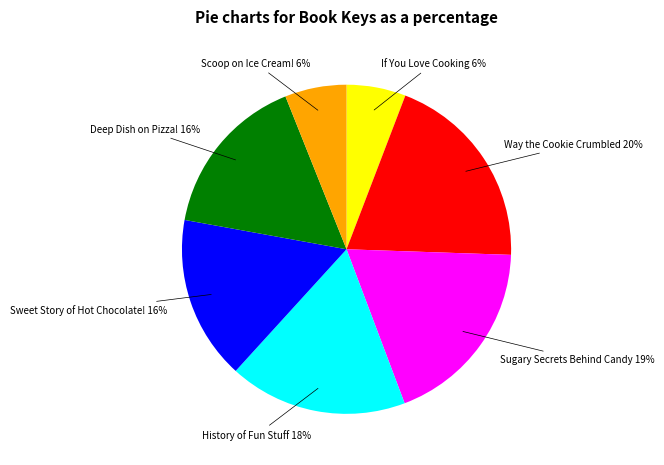

Is there any slice that represents more than half of the pie?

No